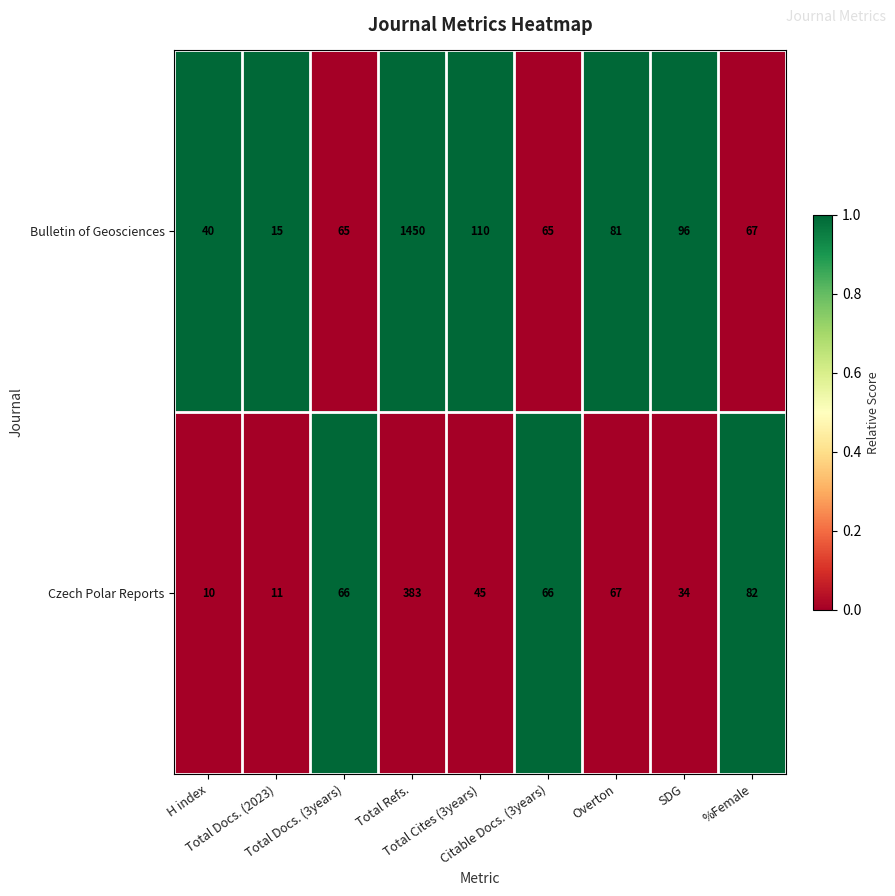

Which series has the largest range (max minus min)?

Bulletin of Geosciences